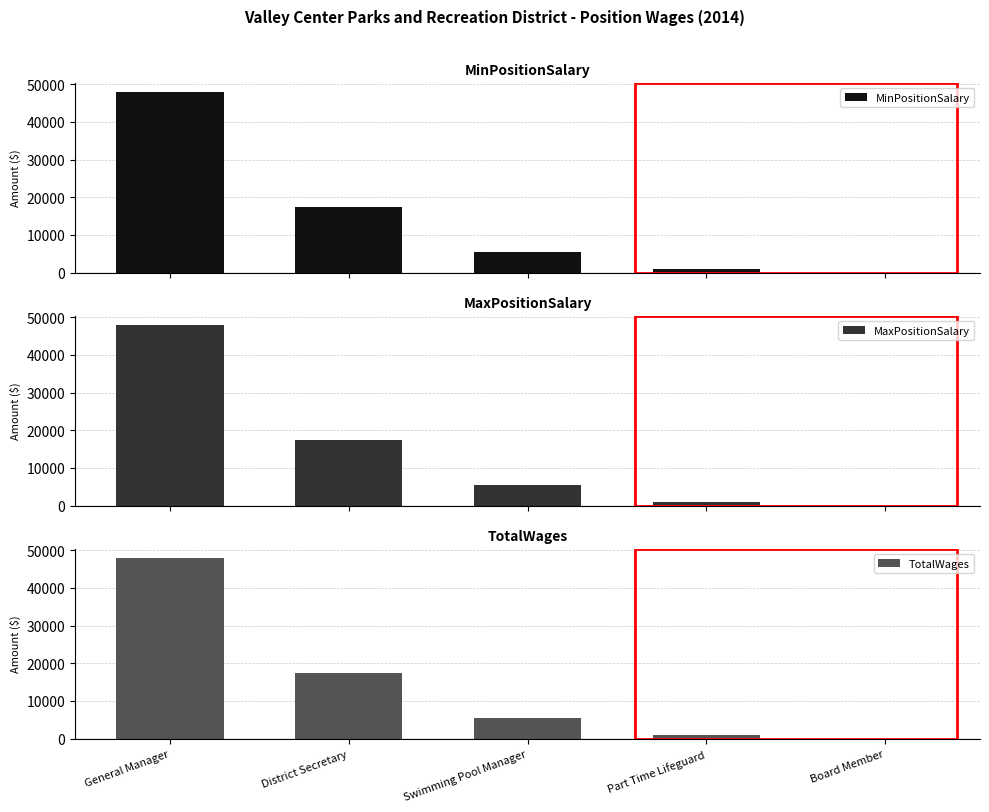

What is the difference between the maximum and second lowest values in the TotalWages series?

47000